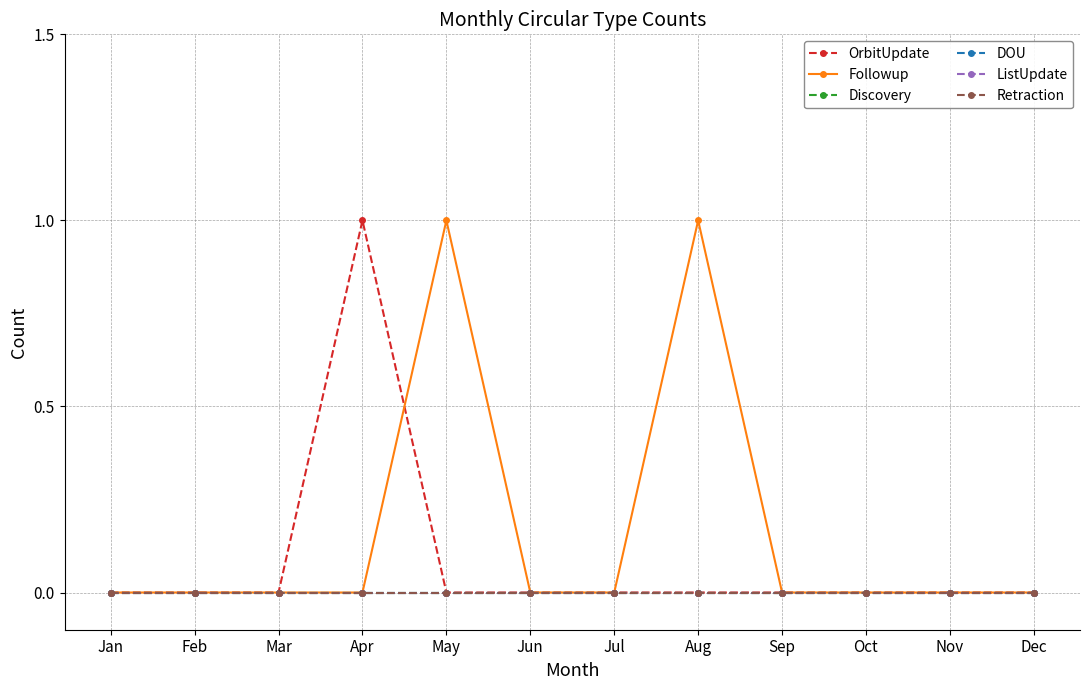

Does the chart have visible grid lines?

Yes